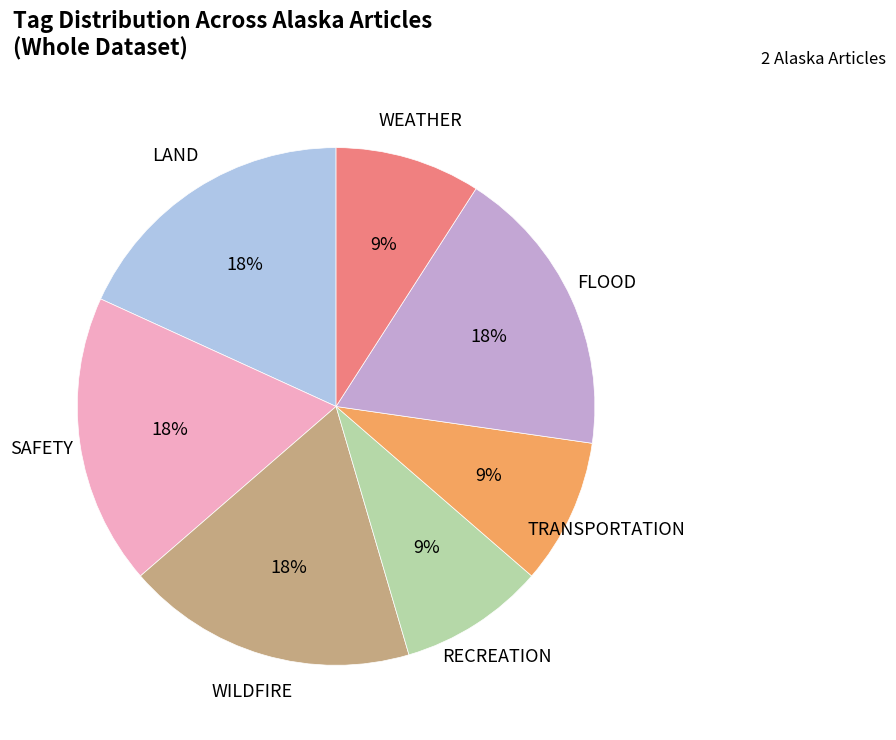

Between RECREATION and SAFETY, which is larger?

SAFETY